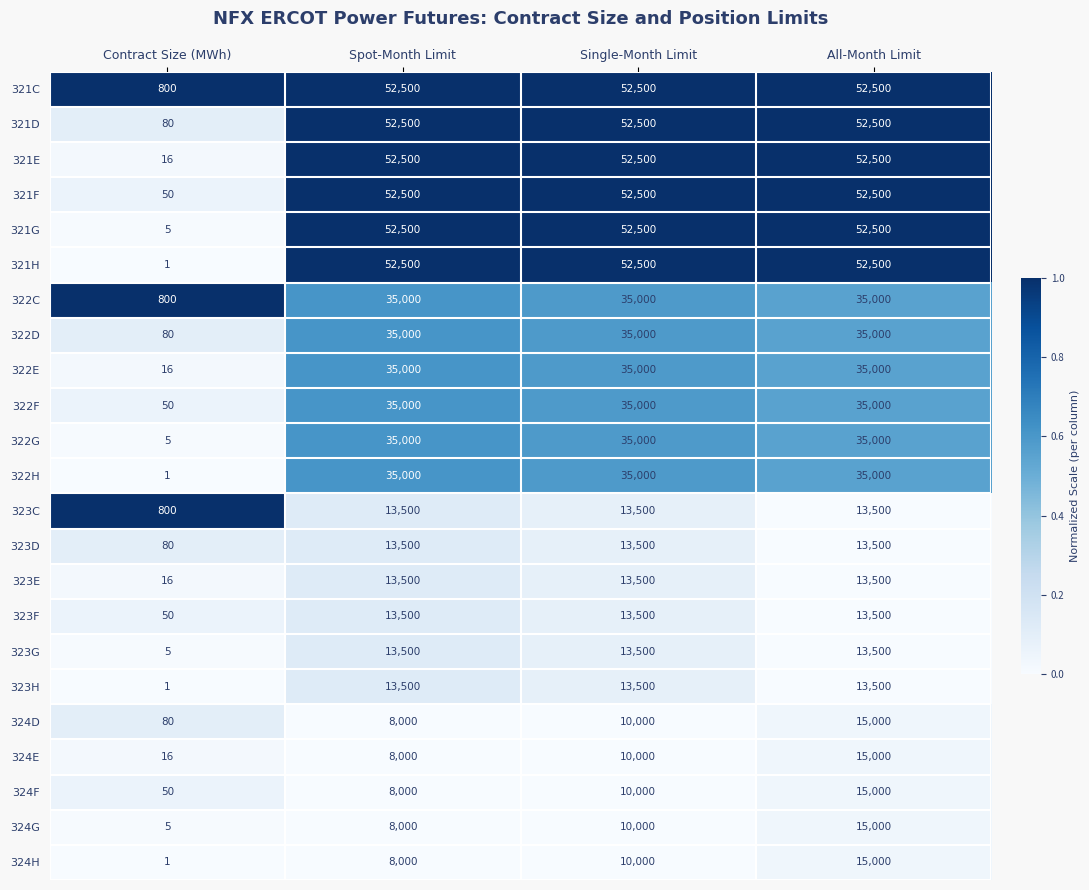

What is the sum of the 322C values at Contract Size (MWh) and Single-Month Limit?

35800